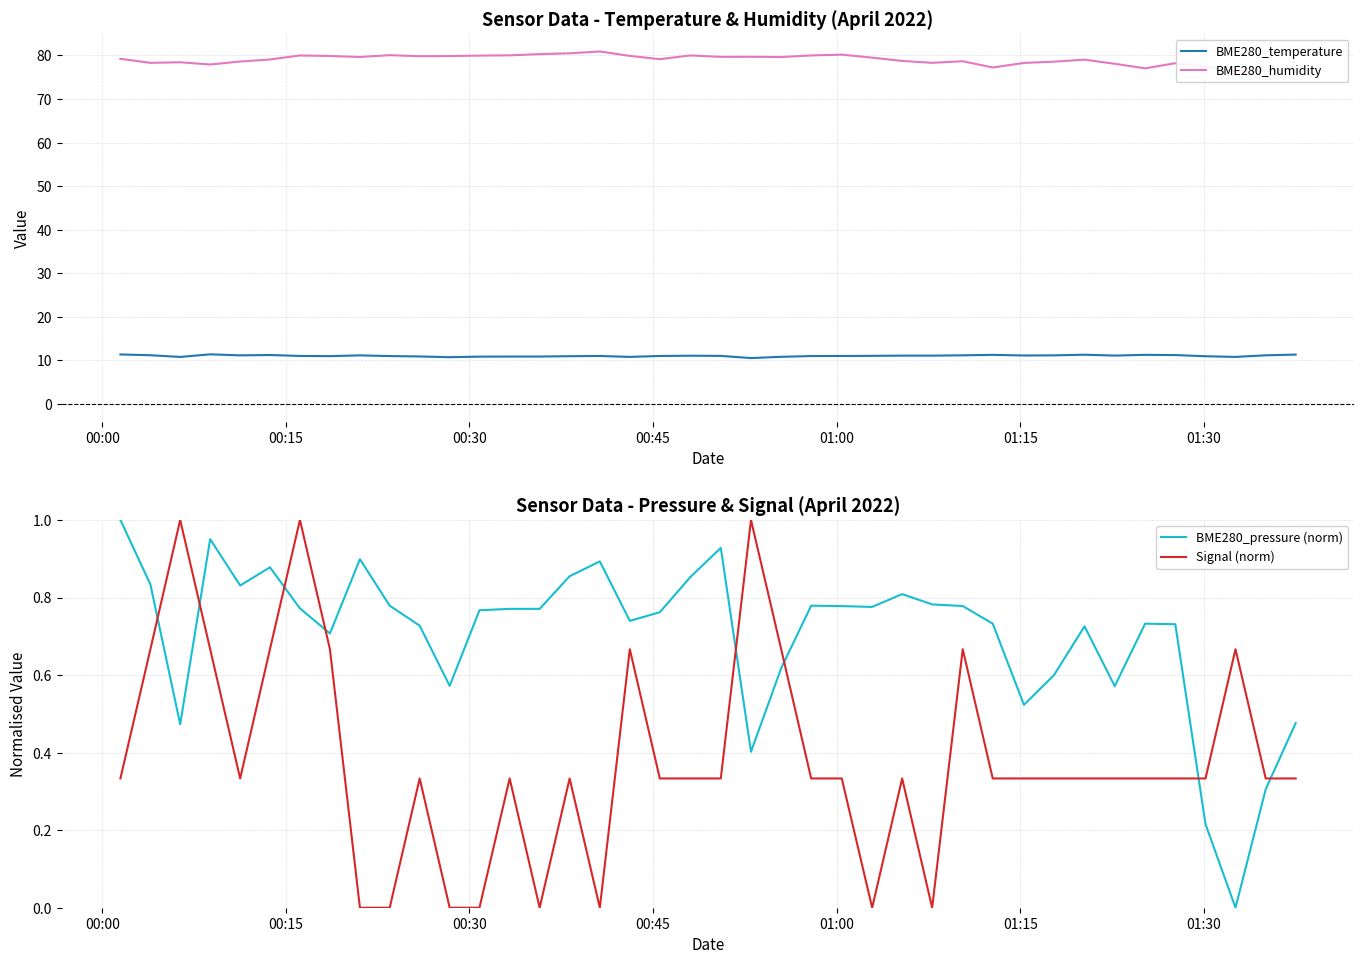

How many data points in Signal (norm) are above 0?

32